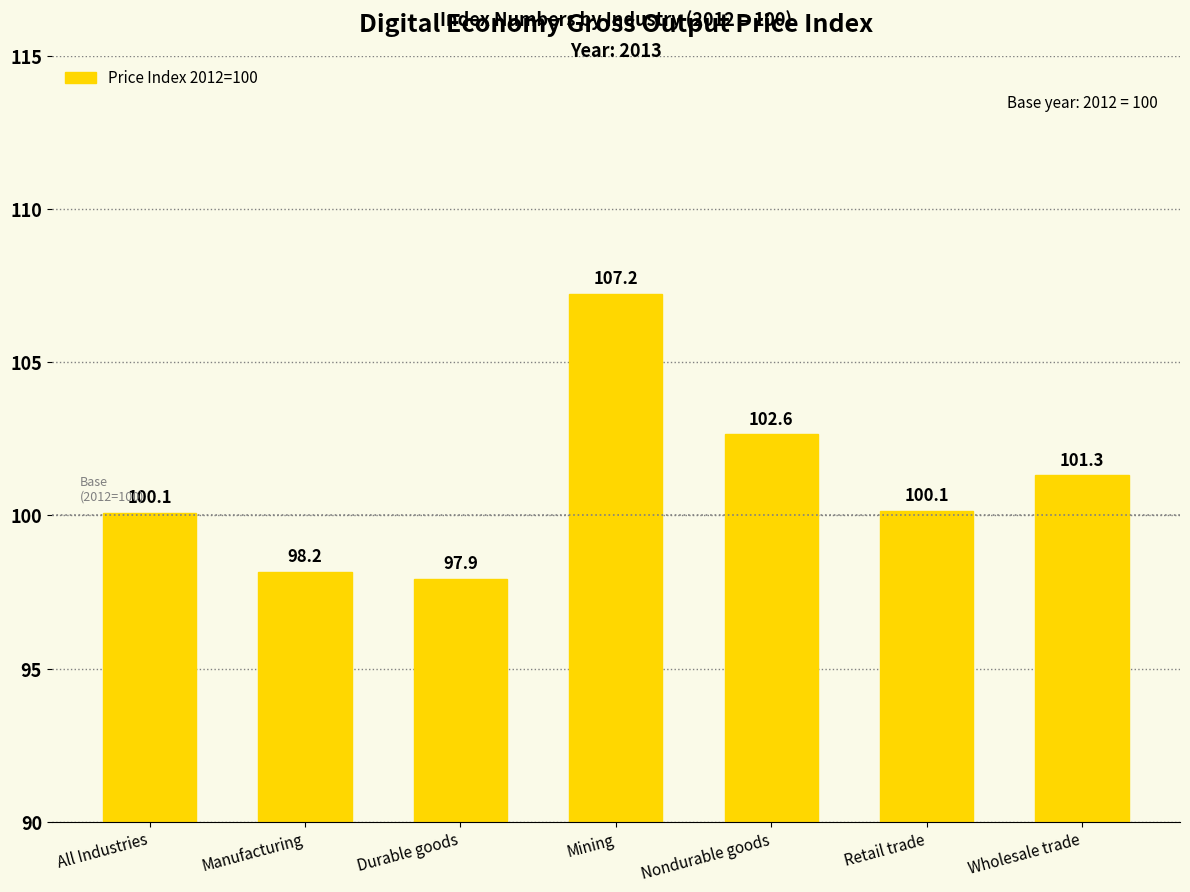

Which label corresponds to the largest value in the chart?

Mining